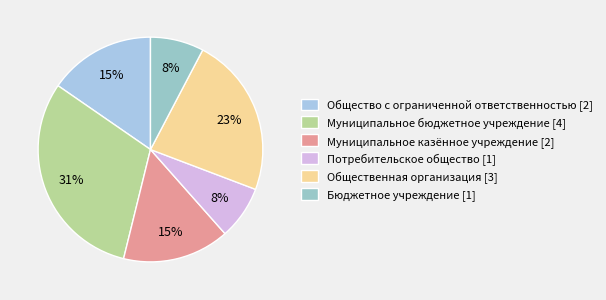

How many segments does this pie chart have?

6